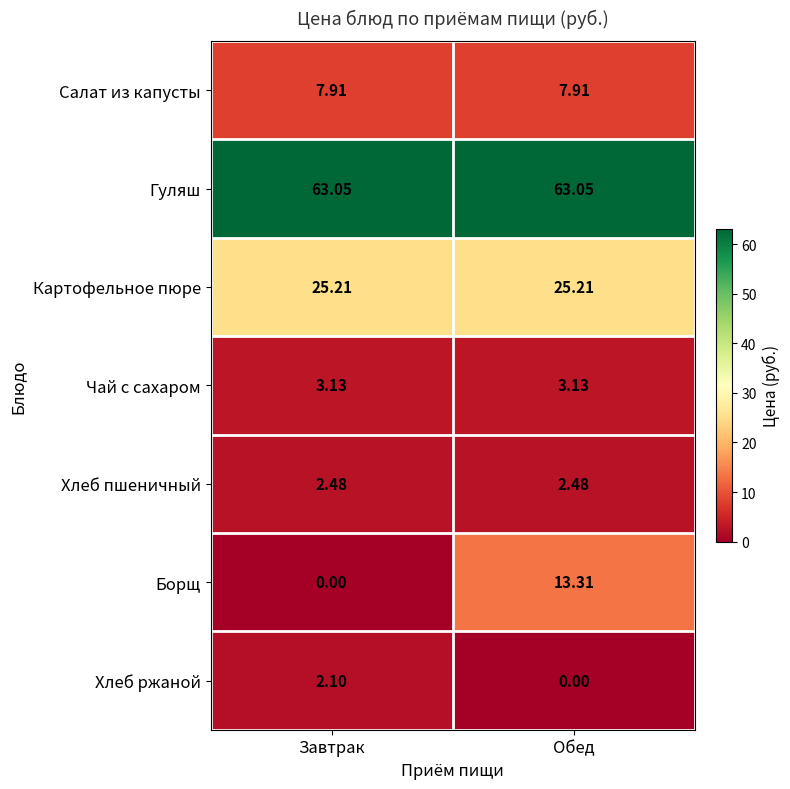

Which series has the largest range (max minus min)?

Борщ